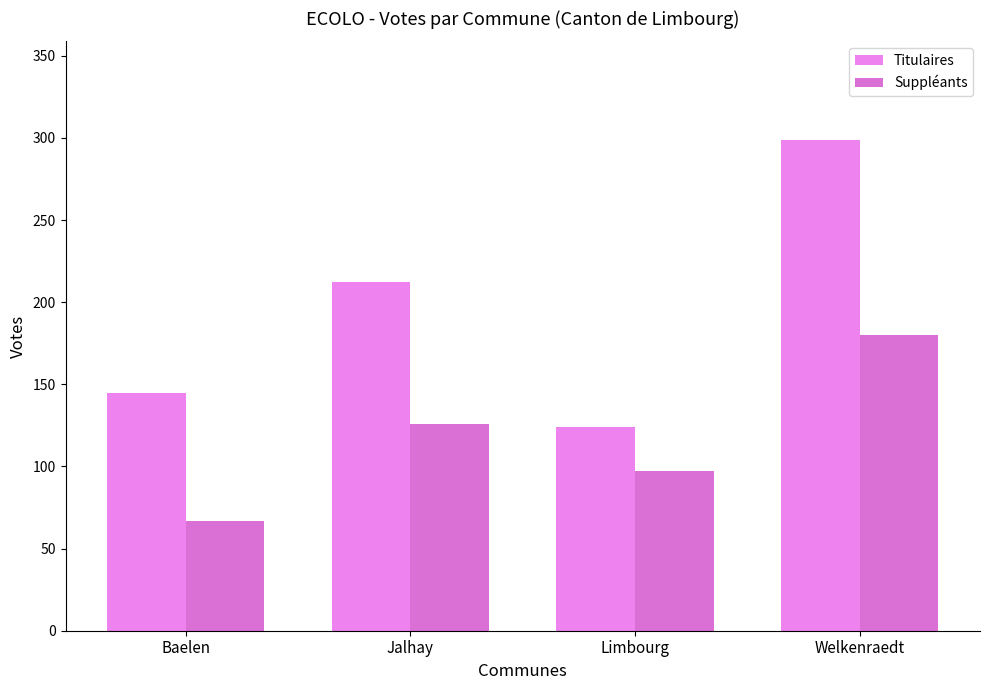

What position from the left is Limbourg?

3